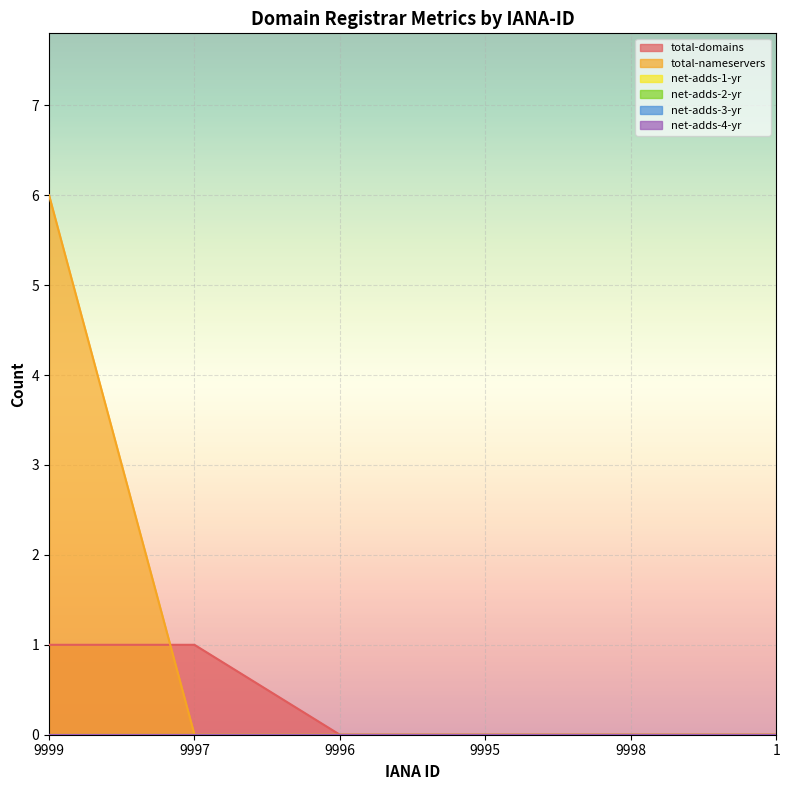

At which category does the chart reach its minimum across all series?

9996